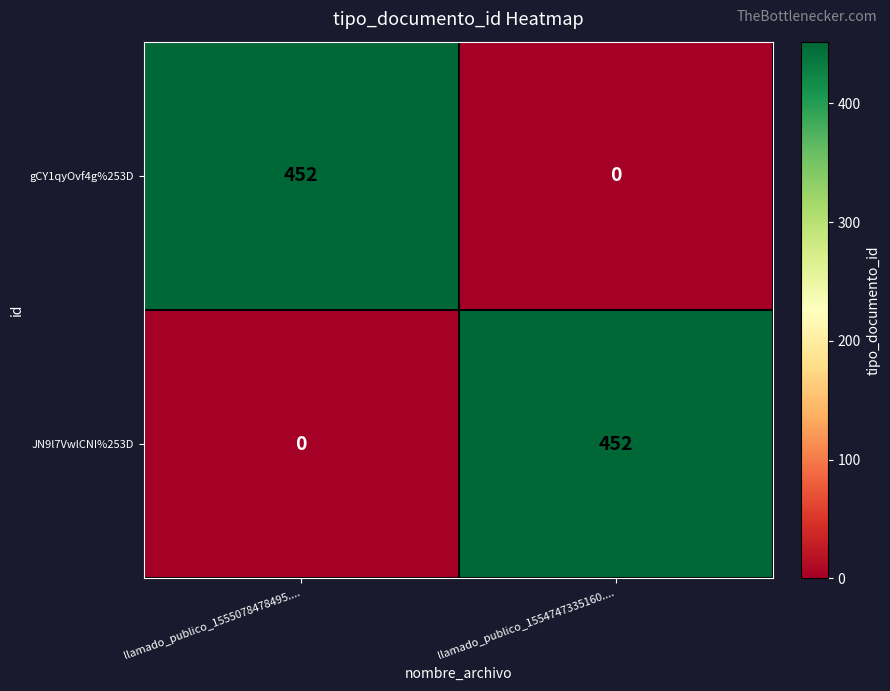

What is the highest value of the gCY1qyOvf4g%253D series?

452